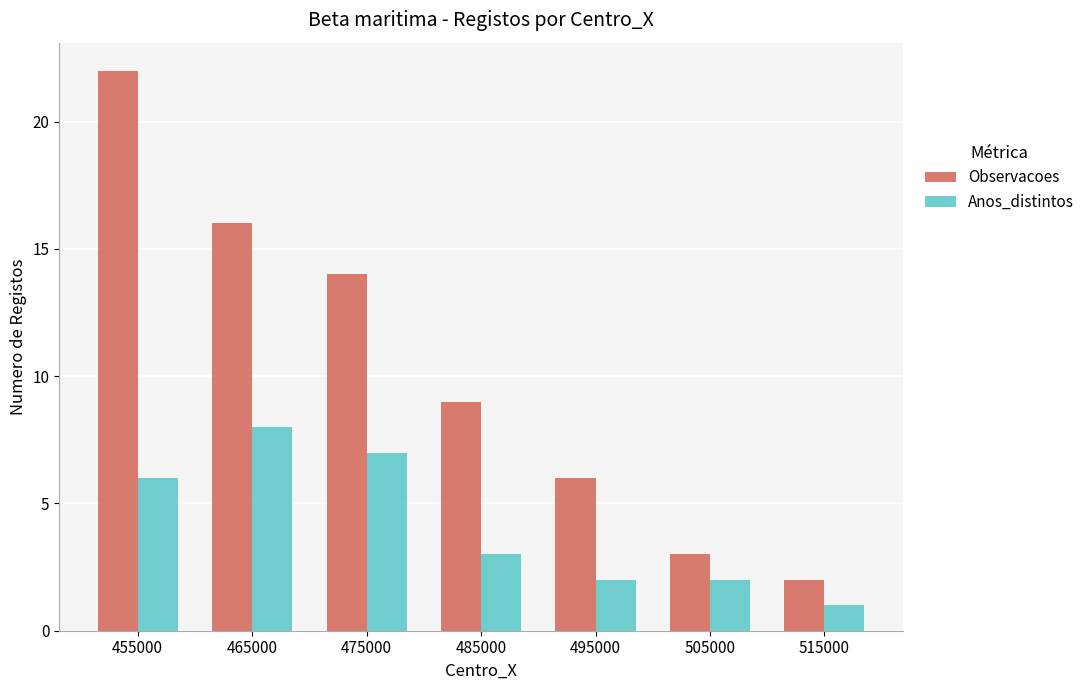

What is the average value of the Observacoes series?

10